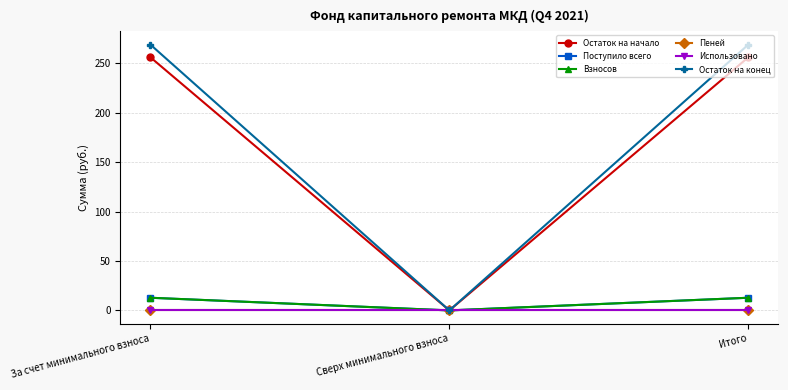

Is this an area chart (filled region under the line)?

No